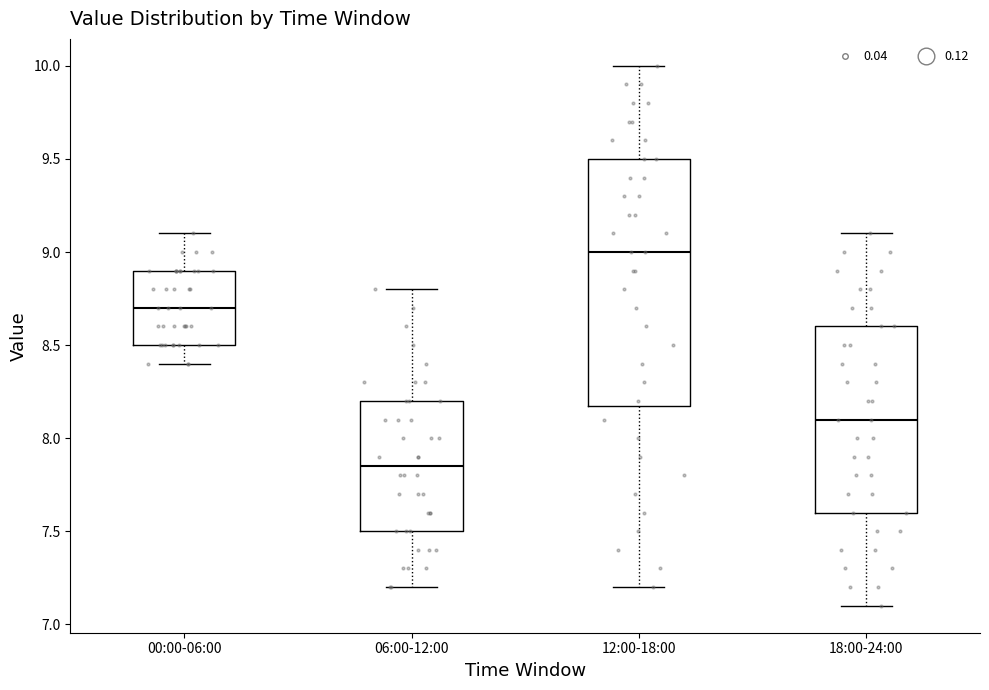

Reading left to right, read every box against the y-axis: the position of its median line, the range the box covers, and the ends of its whiskers. The values are not printed on the chart, so give them approximately, as read against the axis.

00:00-06:00: median 8.70, box 8.50 to 8.90, whiskers 8.40 to 9.10
06:00-12:00: median 7.85, box 7.50 to 8.20, whiskers 7.20 to 8.80
12:00-18:00: median 9.00, box 8.20 to 9.50, whiskers 7.20 to 10.00
18:00-24:00: median 8.10, box 7.60 to 8.60, whiskers 7.10 to 9.10